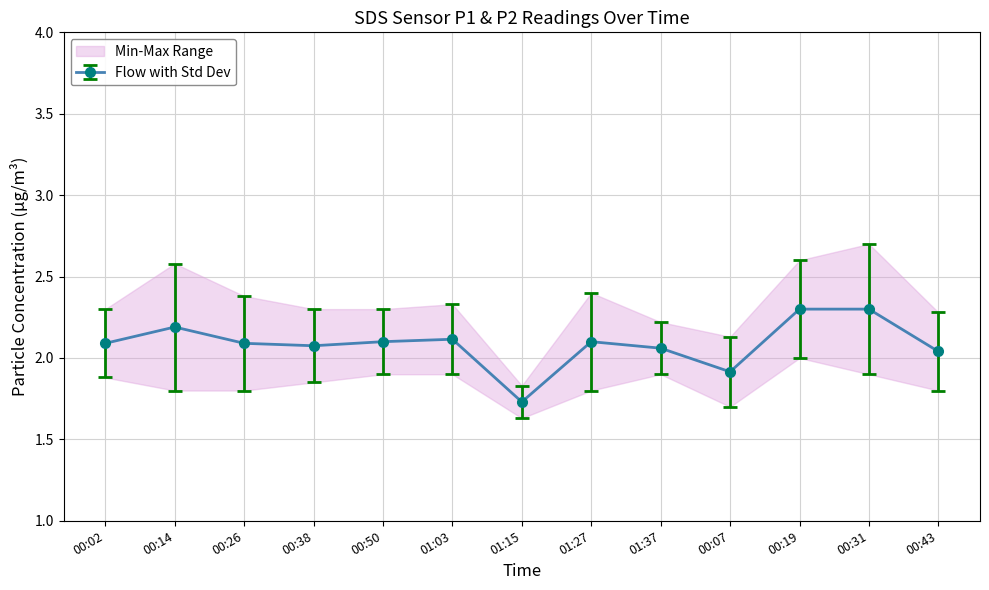

Where is the first local minimum for SDS_P2?

01:15